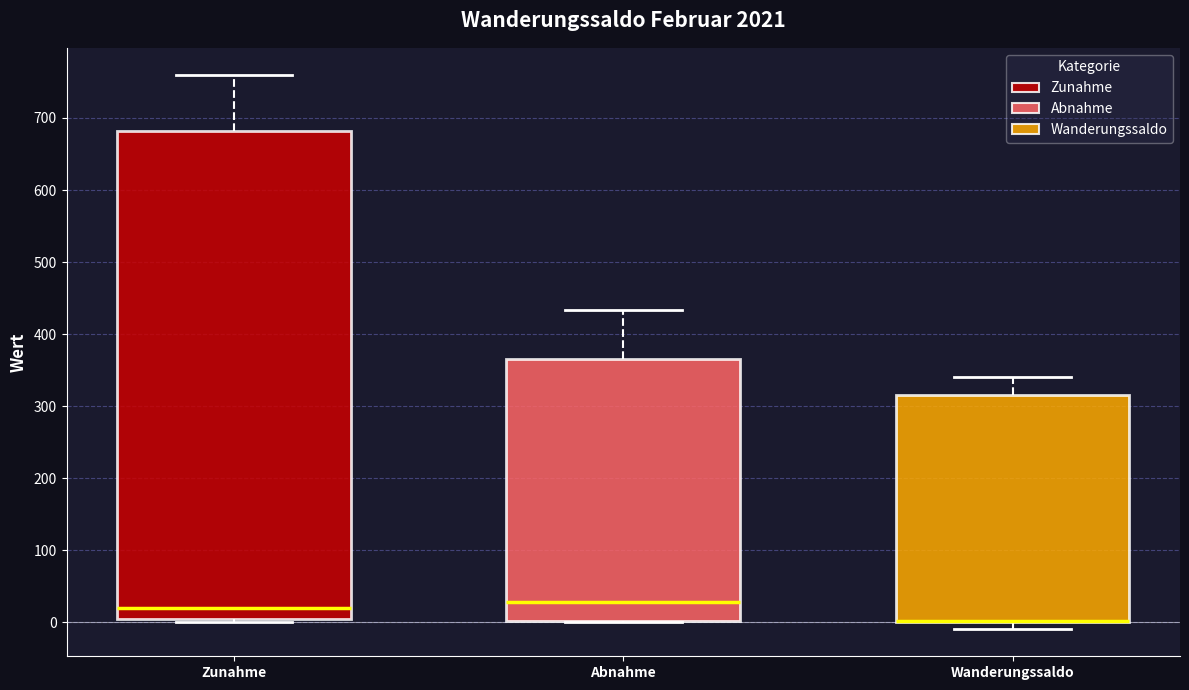

Reading left to right, transcribe this box plot: for each box, give where its median line is, the range the box spans, and where its two whiskers end, as read against the y-axis. The values are not printed on the chart, so give them approximately, as read against the axis.

Zunahme: median 20, box 0 to 680, whiskers 0 (just below the box's lower edge) to 760
Abnahme: median 30, box 0 to 370, whiskers 0 to 430
Wanderungssaldo: median 0 (drawn on the box's lower edge), box 0 to 320, whiskers -10 to 340